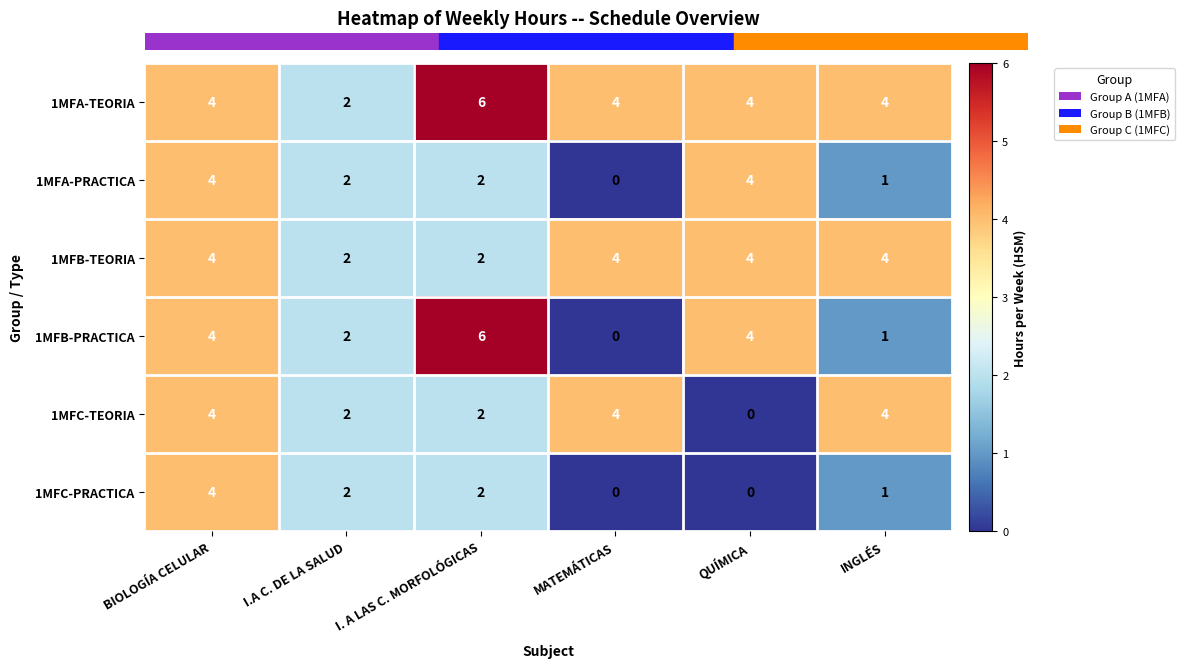

Count the number of data series in this chart.

6